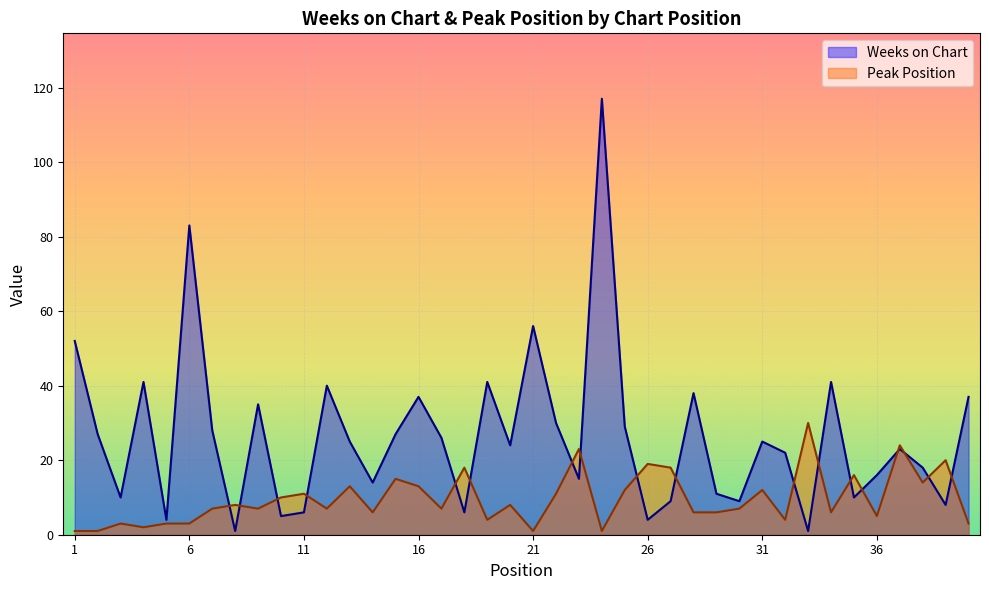

Reading left to right, list all the values displayed in this chart.

Weeks on Chart: 52	27	10	41	4	83	28	1	35	5	6	40	25	14	27	37	26	6	41	24	56	30	15	117	29	4	9	38	11	9	25	22	1	41	10	16	23	18	8	37
Peak Position: 1	1	3	2	3	3	7	8	7	10	11	7	13	6	15	13	7	18	4	8	1	11	23	1	12	19	18	6	6	7	12	4	30	6	16	5	24	14	20	3